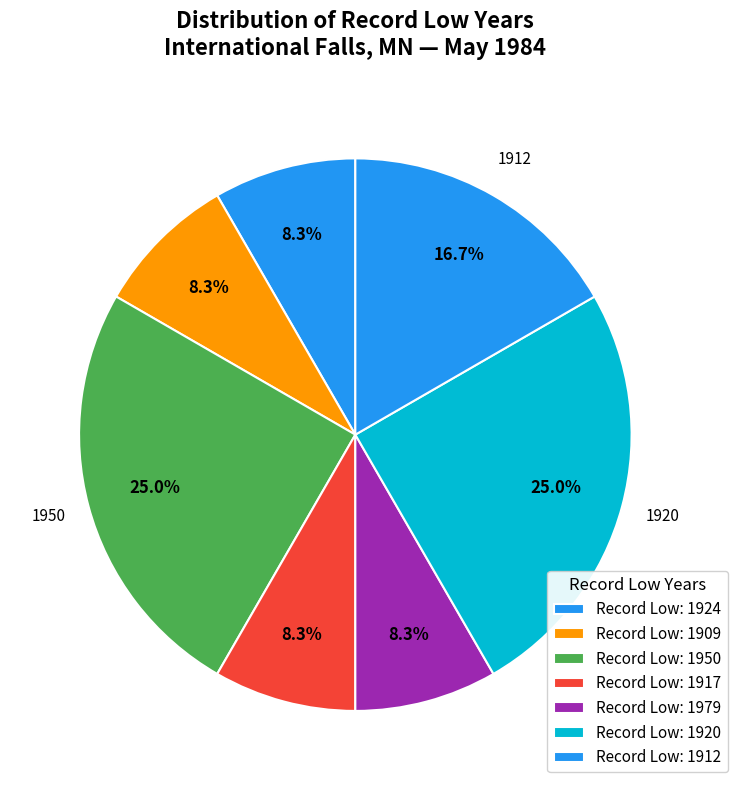

How many segments does this pie chart have?

7